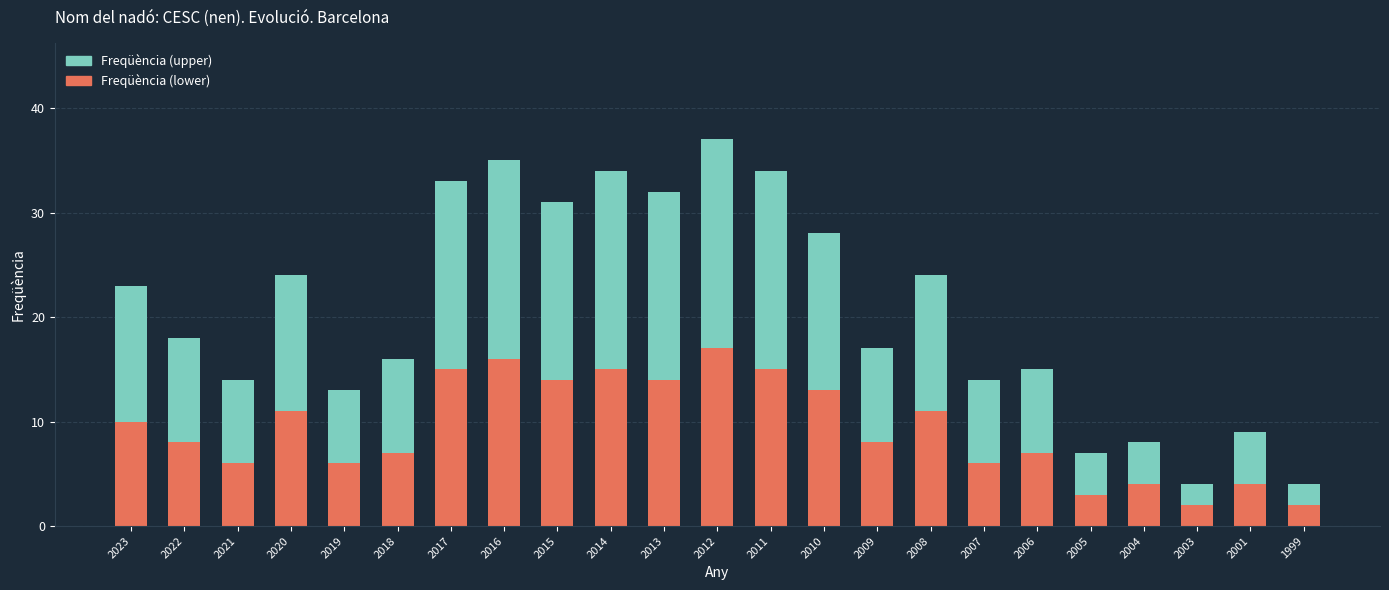

What is the total value across all series at 2006?

15